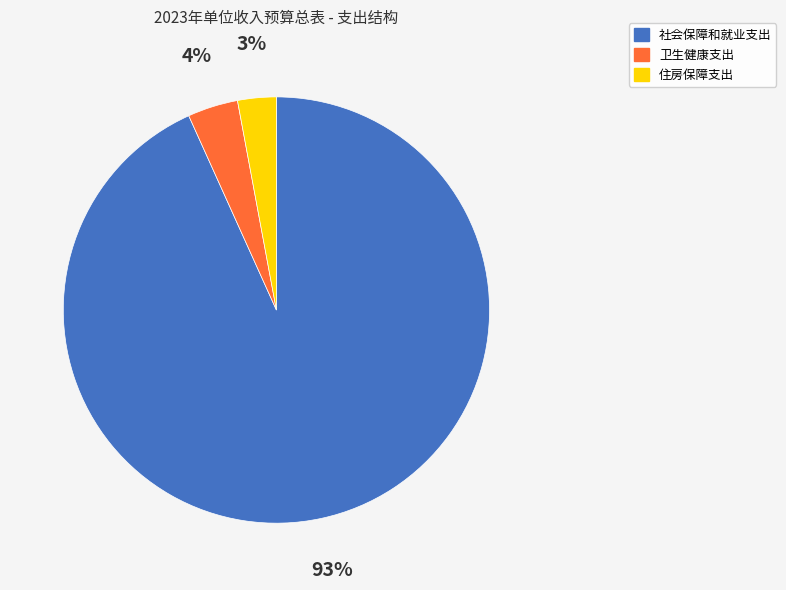

Is there a majority slice in this chart?

Yes